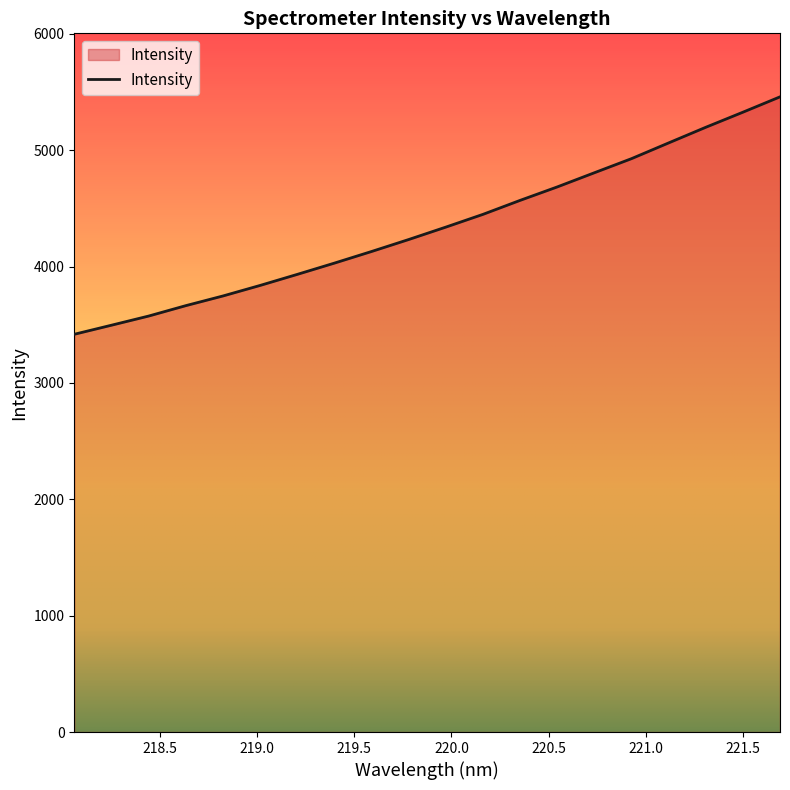

What is the smallest value displayed?

3417.7